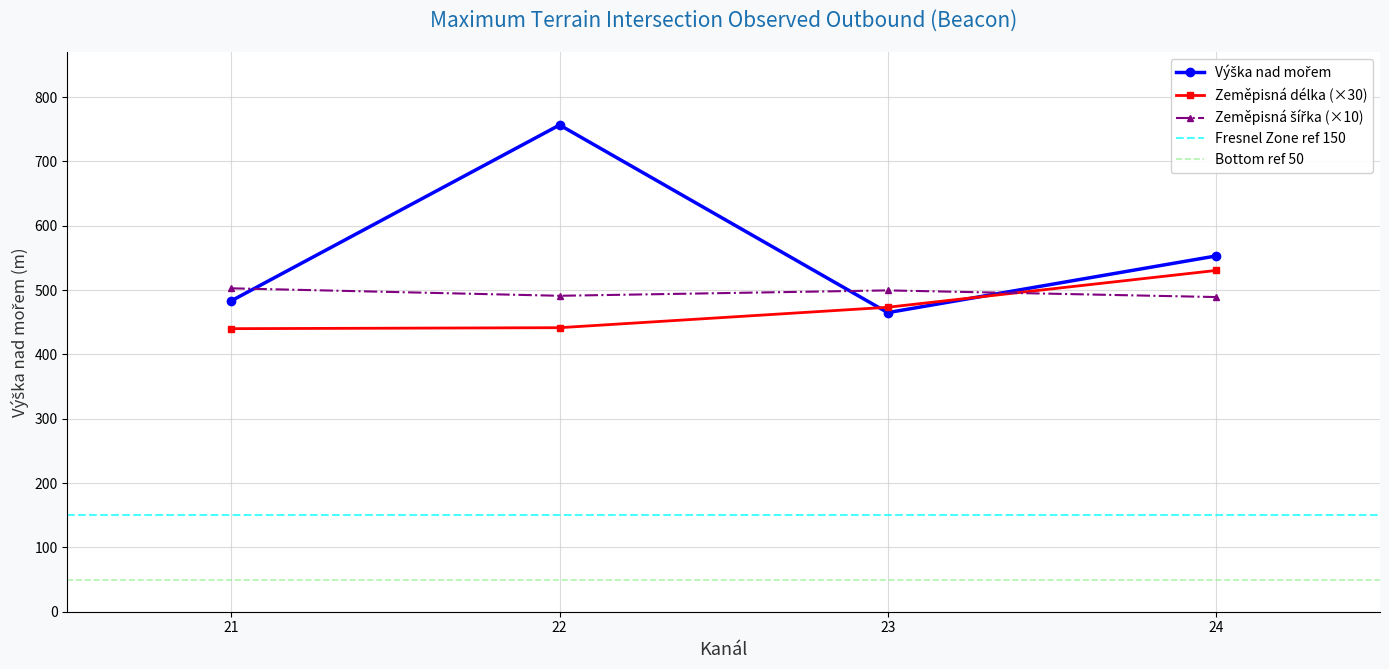

Is it true that Zeměpisná délka (×30) equals 767.3 at 24?

False